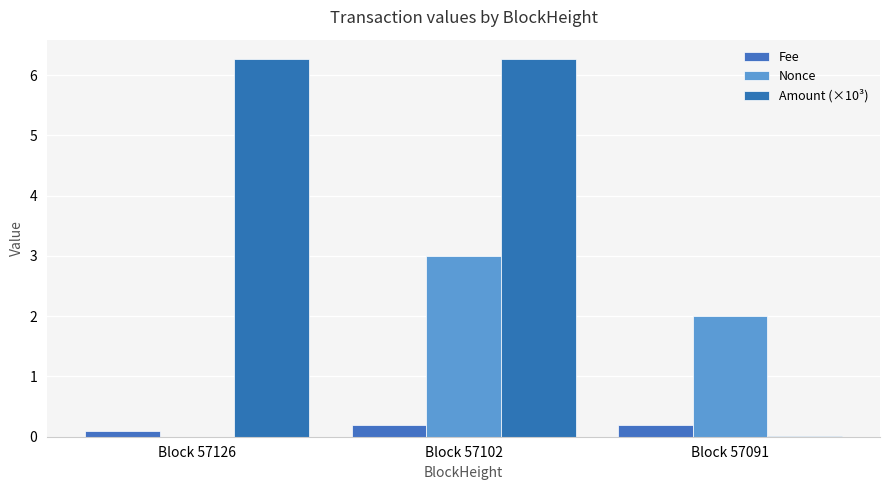

Which category has the highest value in the Fee series?

Block 57102